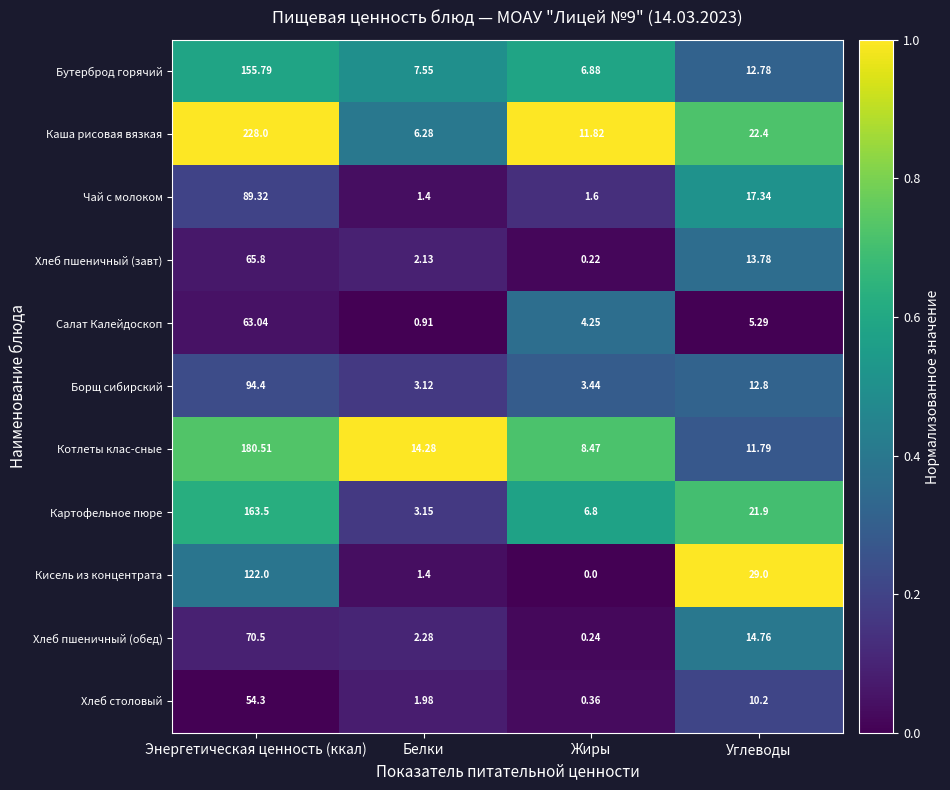

Which category has the highest value across all series?

Энергетическая ценность (ккал)